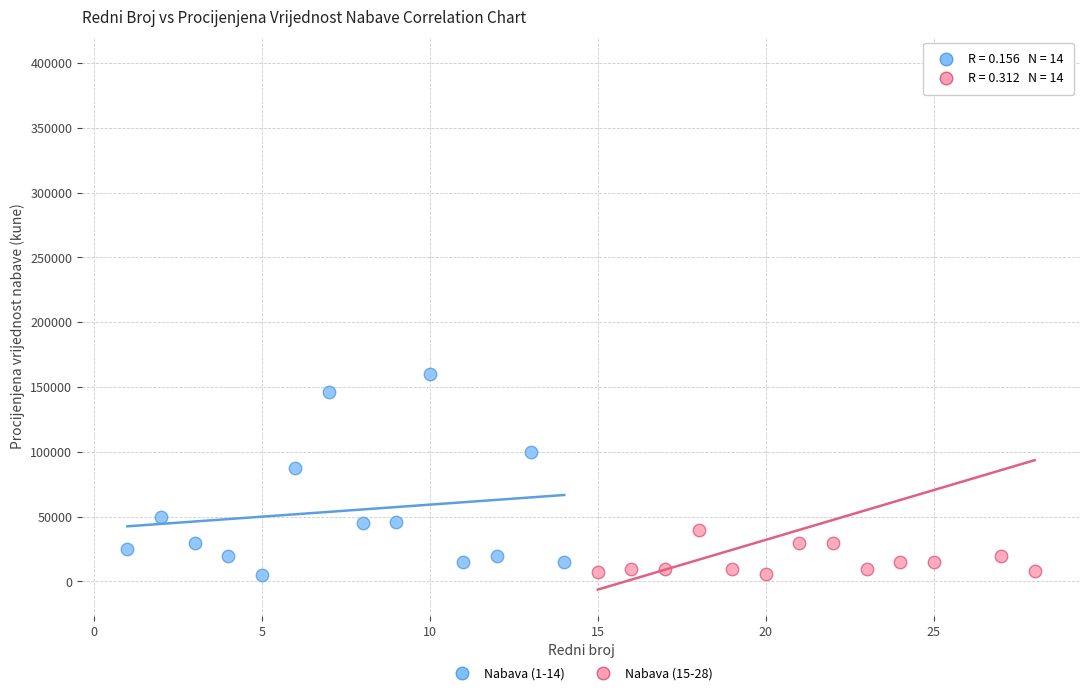

Which series has the widest spread of Y values?

Nabava (15-28)